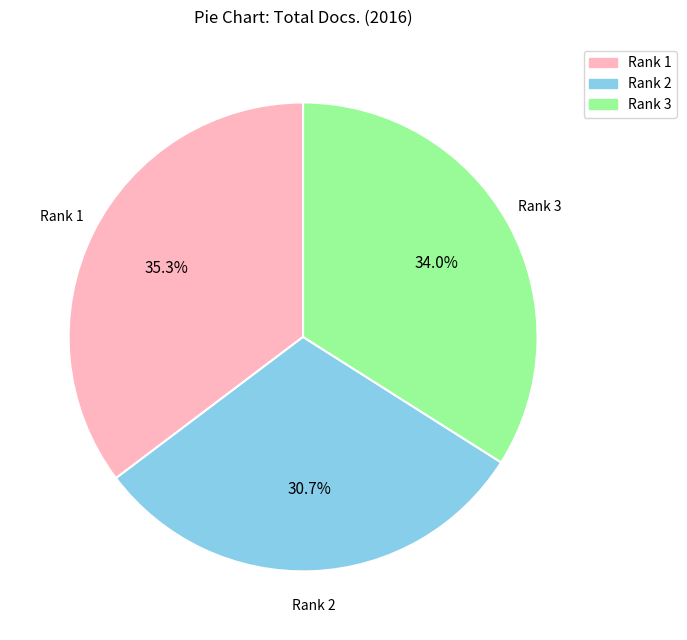

Count the number of slices in the pie.

3